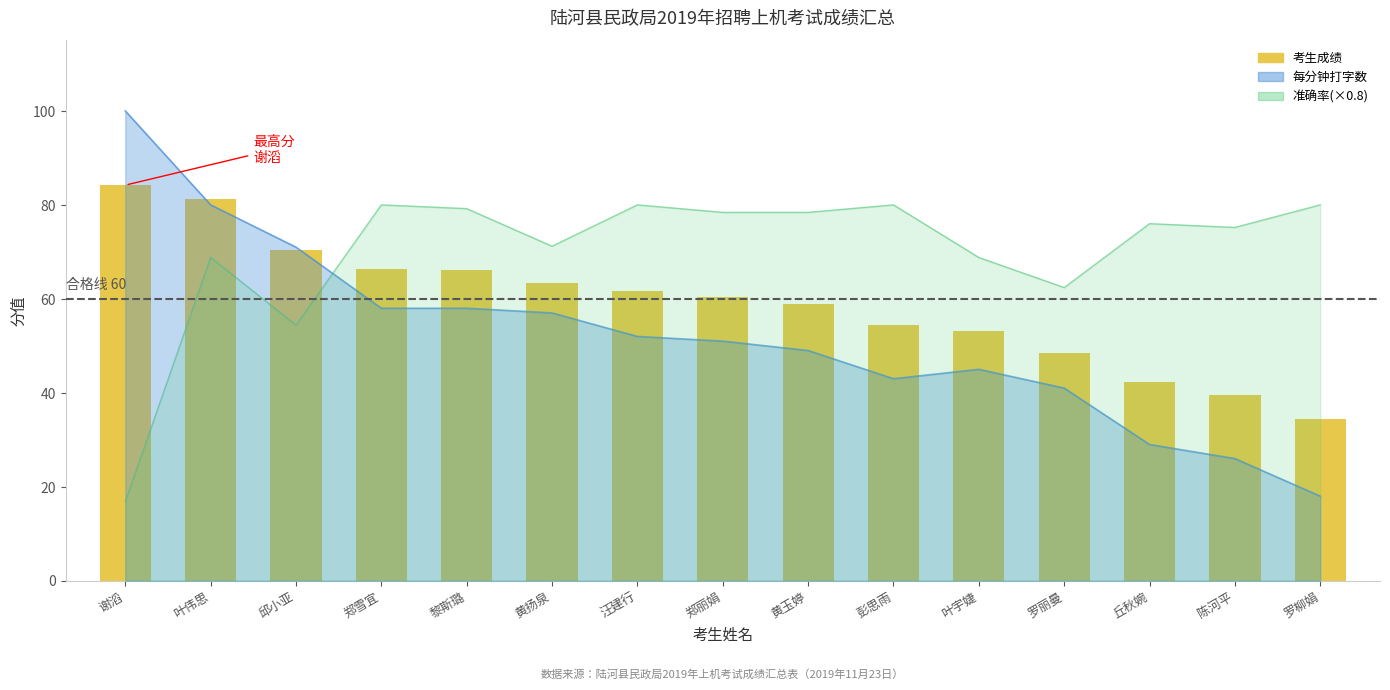

What is the minimum value shown in the chart?

34.4